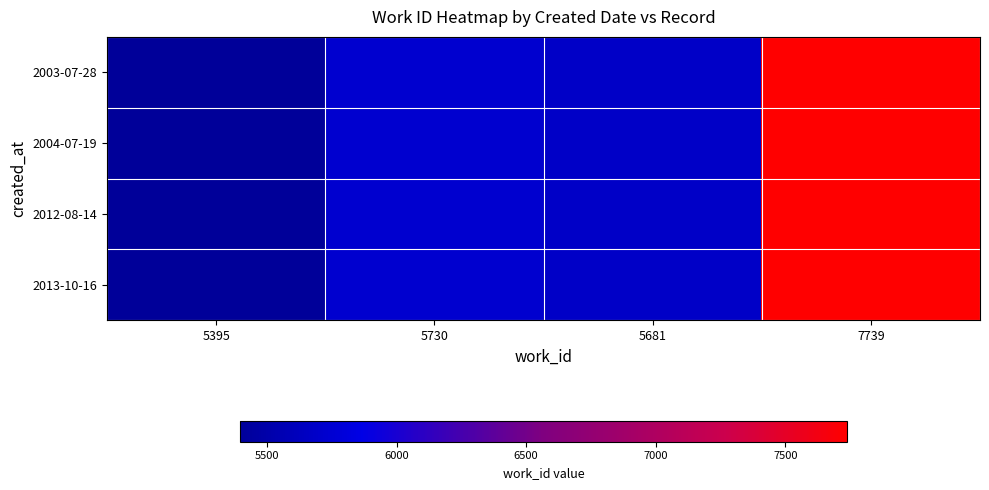

Which series has the largest total across all categories?

2003-07-28